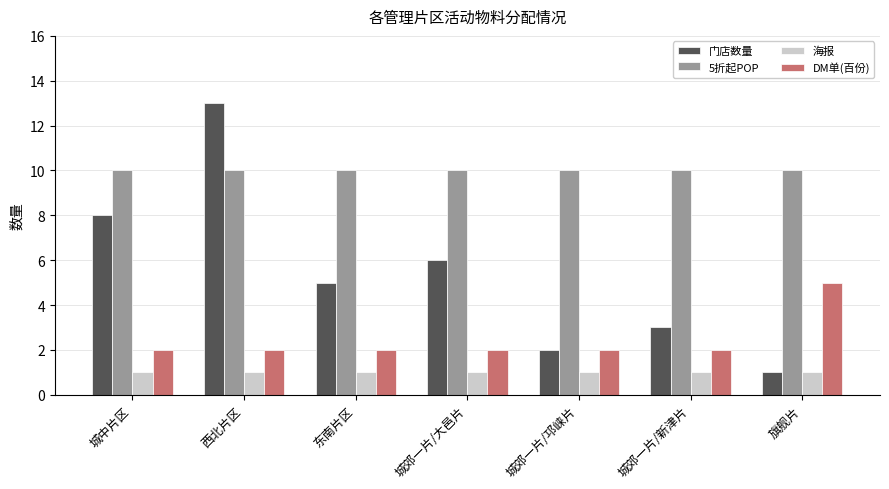

What is the label of the 6th bar from the right?

西北片区